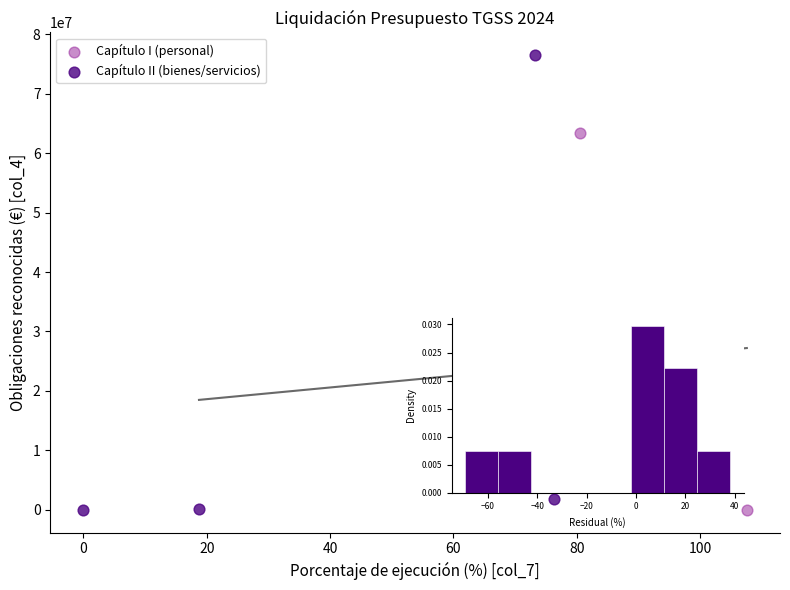

Which series reaches the maximum Y coordinate?

Capítulo II (bienes/servicios)